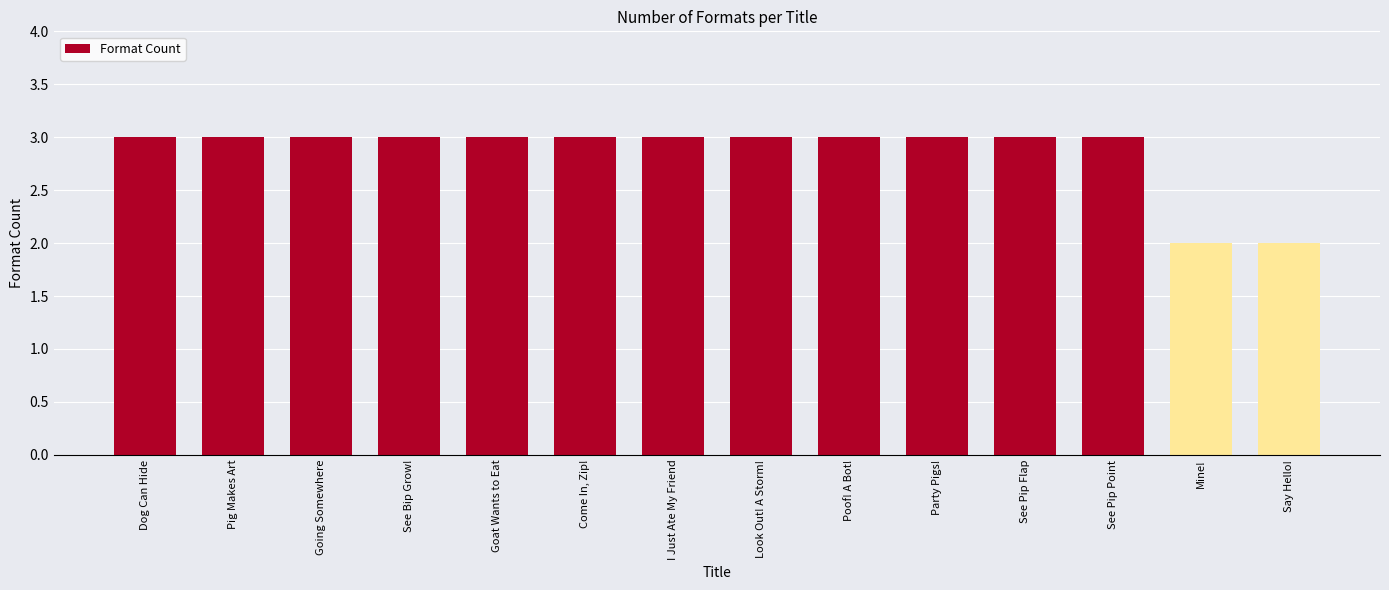

What is the value of the 5th bar from the left?

3